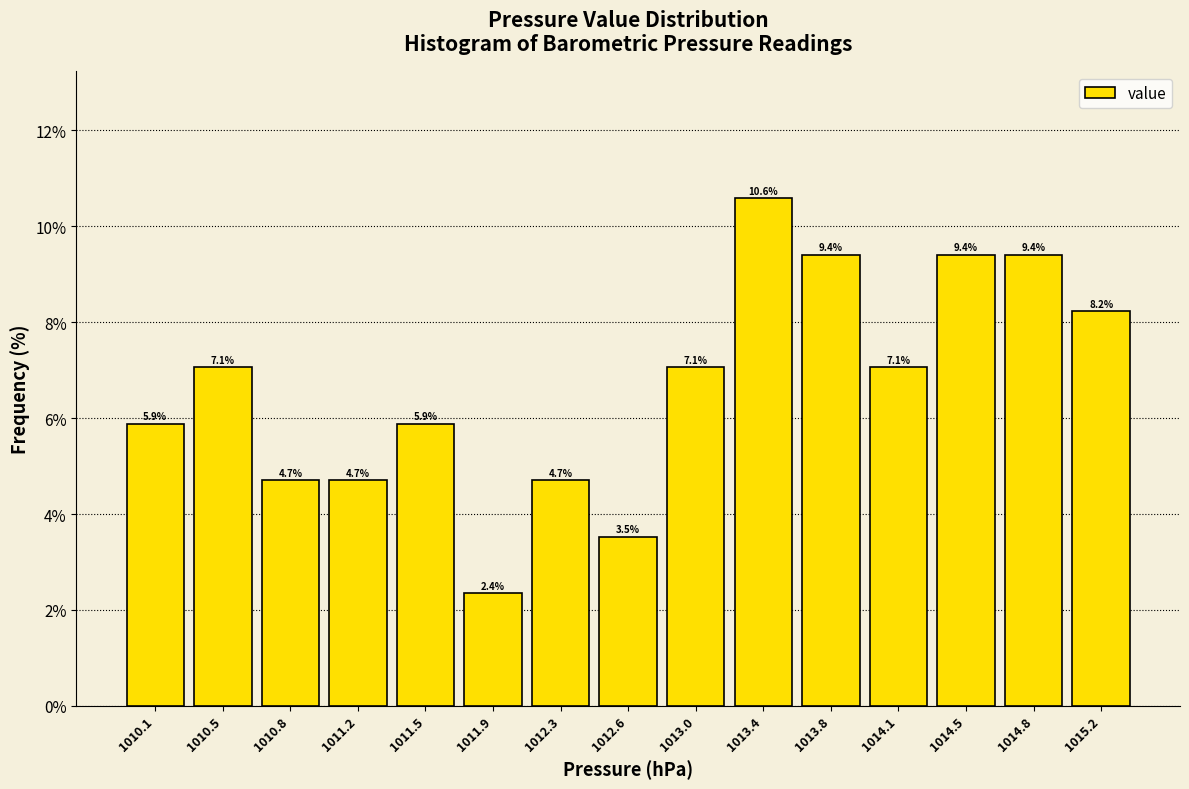

Reading left to right, list every bar in this chart as the range it spans on the x-axis followed by its height. The bar edges are not printed on the chart, so give them approximately, as read against the axis.

1009.90 to 1010.25: 5.9
1010.25 to 1010.65: 7.1
1010.65 to 1011.00: 4.7
1011.00 to 1011.35: 4.7
1011.35 to 1011.75: 5.9
1011.75 to 1012.10: 2.4
1012.10 to 1012.45: 4.7
1012.45 to 1012.85: 3.5
1012.85 to 1013.20: 7.1
1013.20 to 1013.55: 10.6
1013.55 to 1013.95: 9.4
1013.95 to 1014.30: 7.1
1014.30 to 1014.65: 9.4
1014.65 to 1015.05: 9.4
1015.05 to 1015.40: 8.2